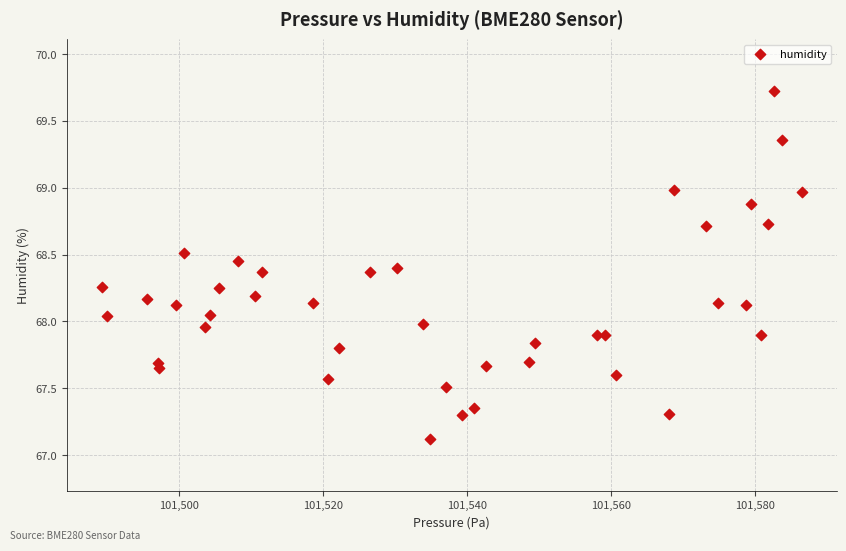

What is the range of X values (max minus min)?

97.1